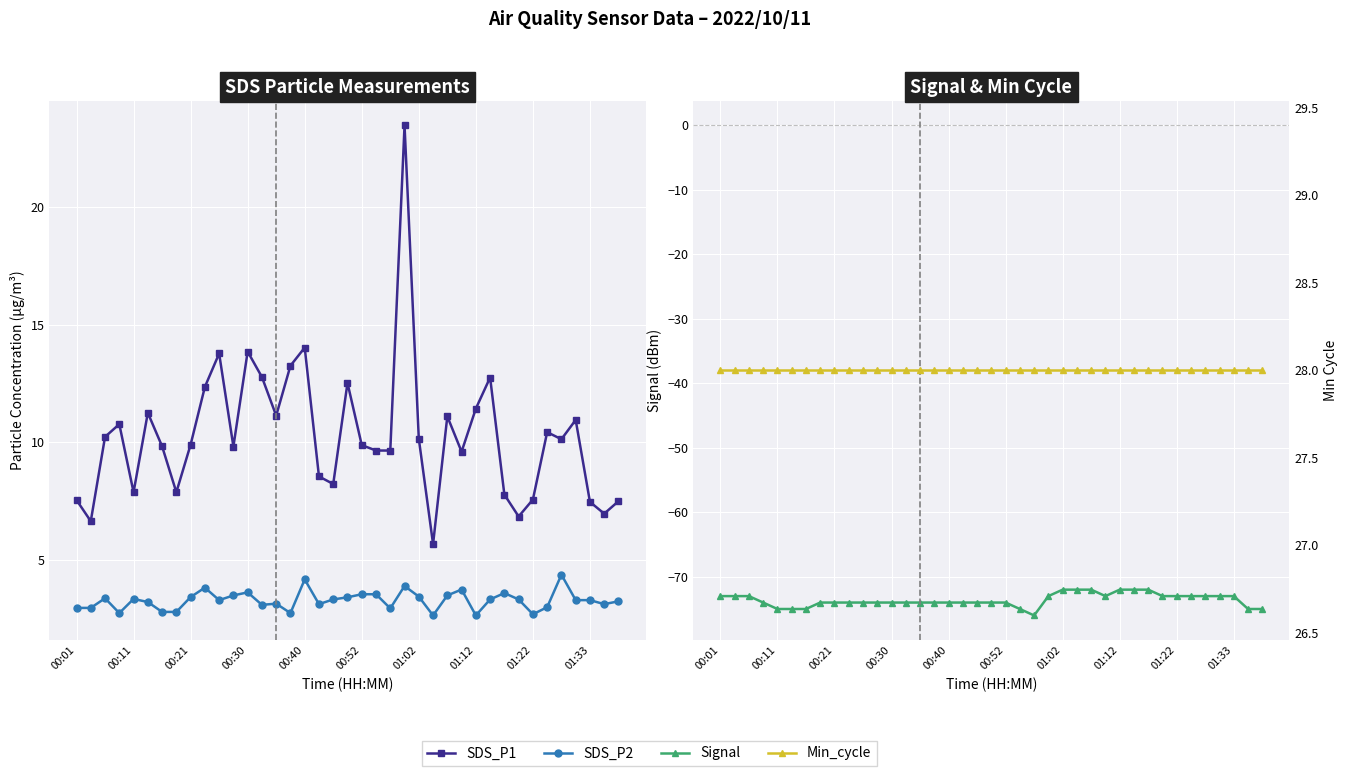

What position from the right is 11?

28